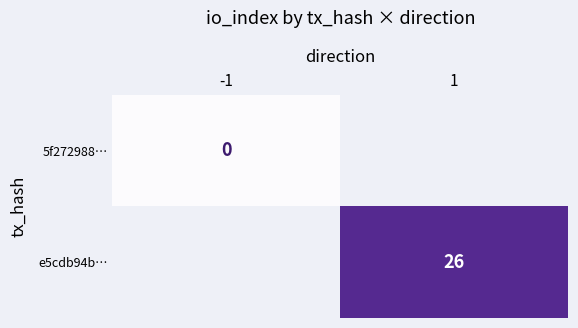

Is the value of 5f272988… at -1 greater than the value of e5cdb94b… at 1?

No